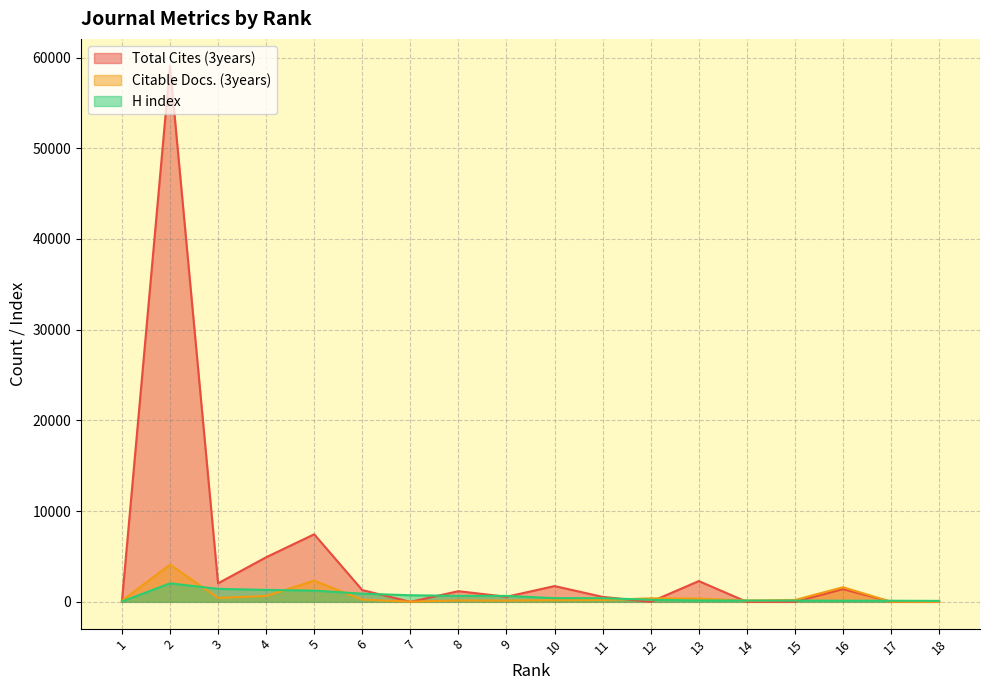

What is the total value across all series at 3?

3898